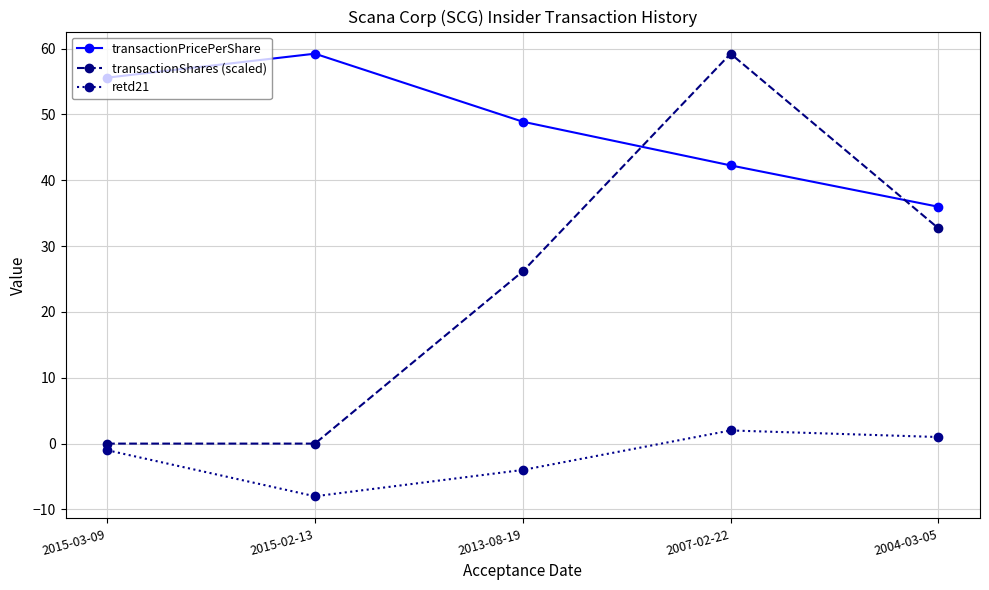

What is the difference between the maximum and minimum values in the transactionShares (scaled) series?

59.2